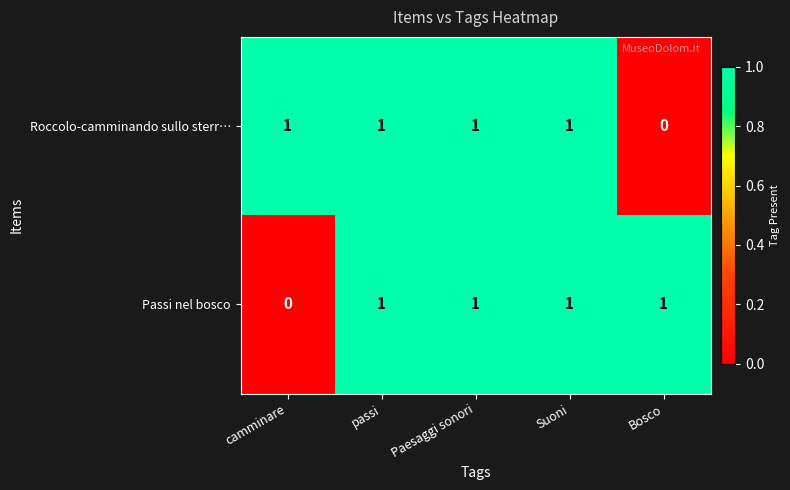

At which label does Passi nel bosco reach its minimum?

camminare